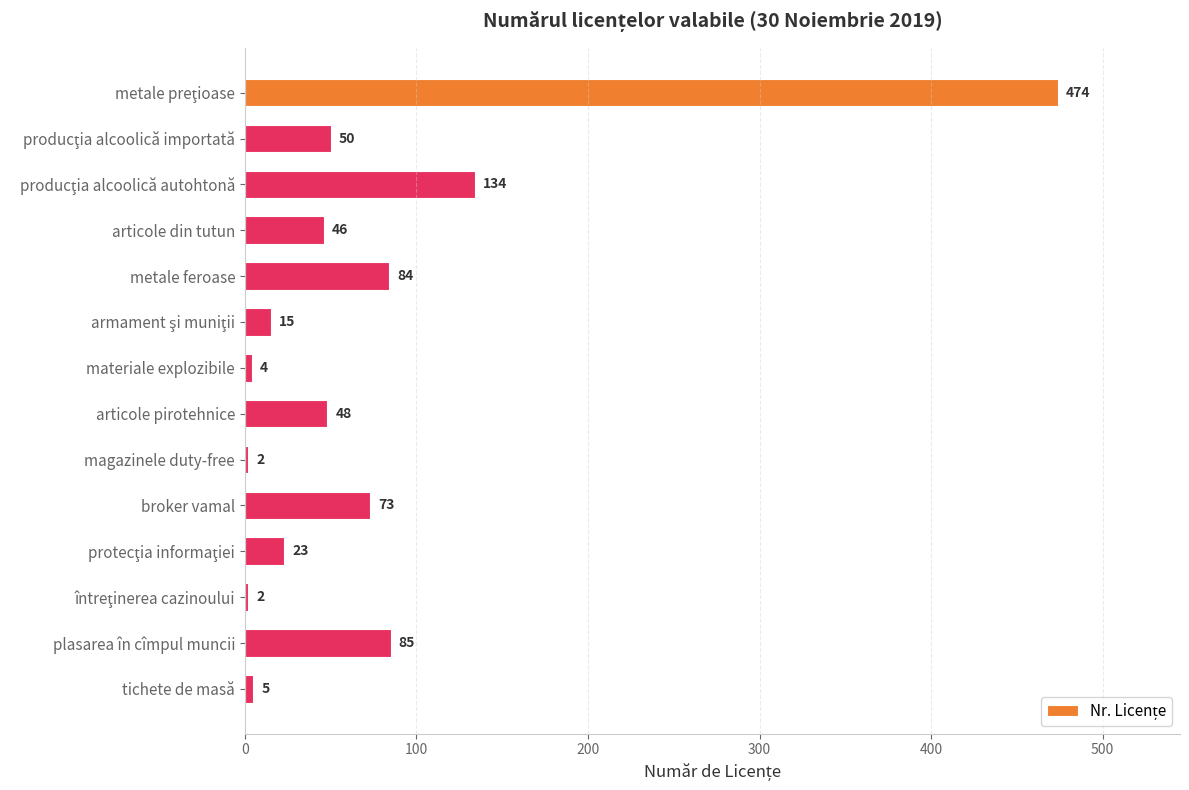

True or false: the data shows 22 at articole din tutun.

False